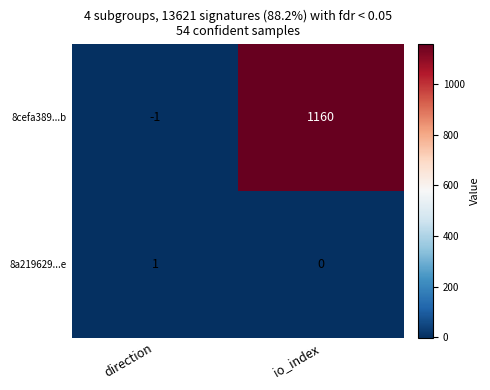

How many data points does each series have?

2